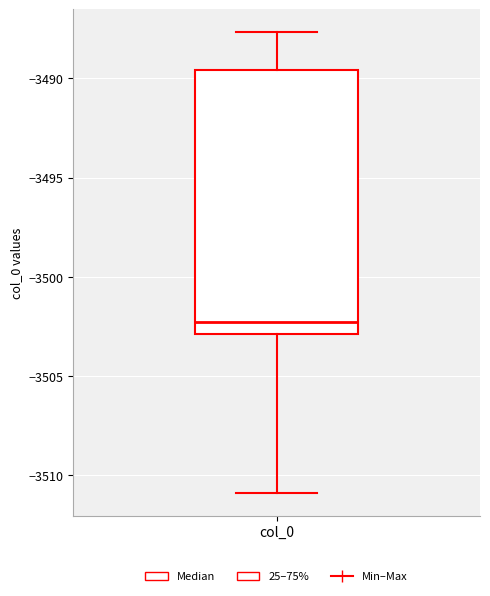

Transcribe this box plot: give where the median line is, the range the box spans, and where the two whiskers end, as read against the y-axis. The values are not printed on the chart, so give them approximately, as read against the axis.

median -3502.0, box -3503.0 to -3489.5, whiskers -3511.0 to -3487.5